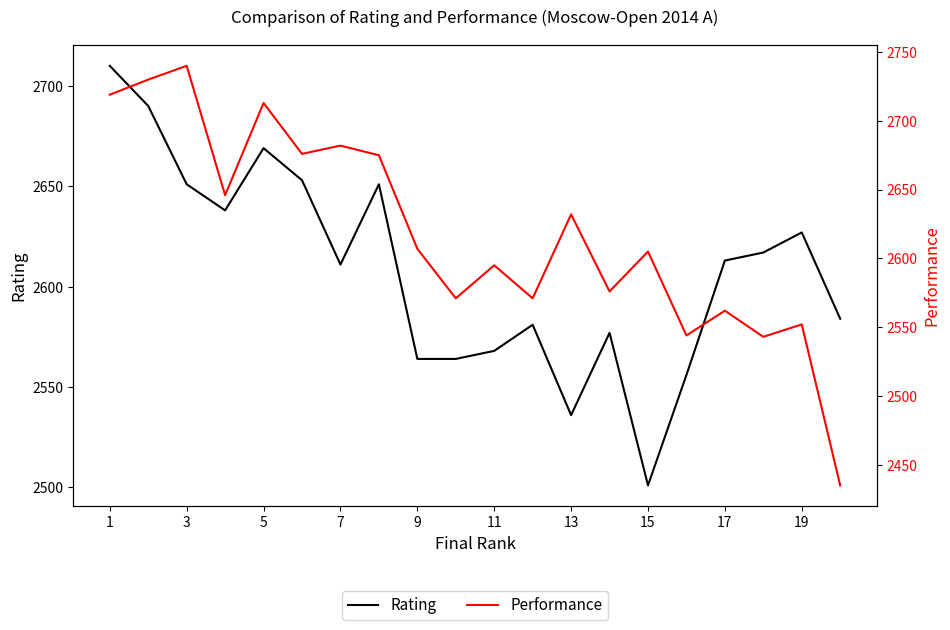

Which series has the largest total across all categories?

Performance